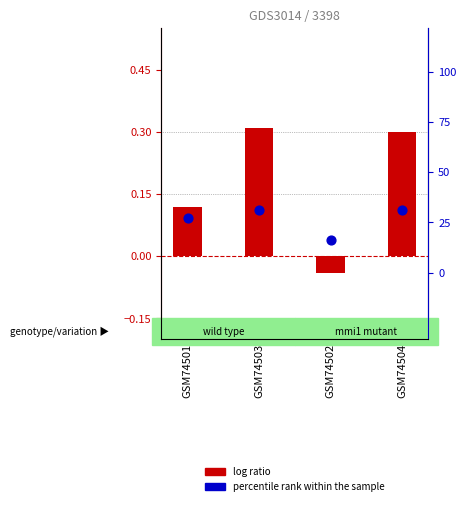

Is the value of percentile rank within the sample at GSM74501 greater than the value of log ratio at GSM74503?

Yes